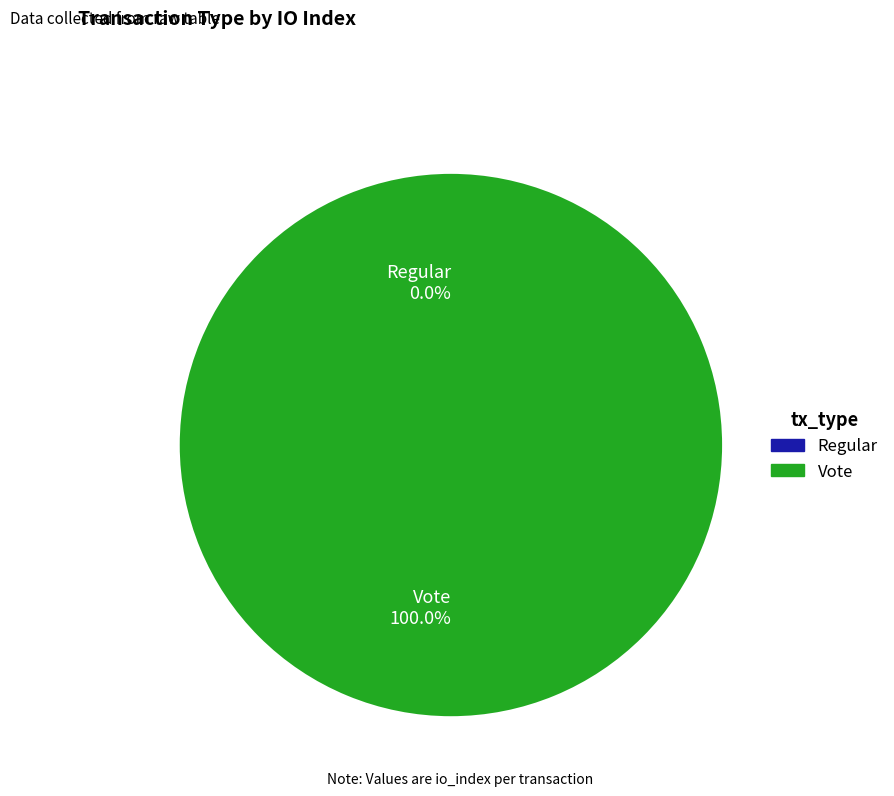

How many slices are in this pie chart?

2